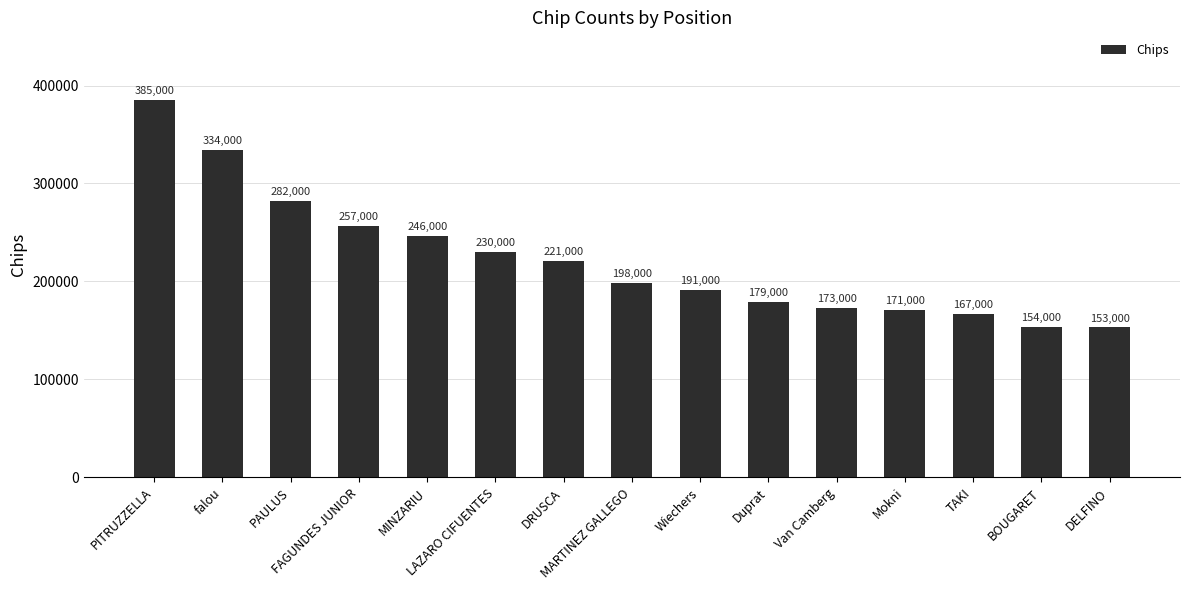

What position from the left is Van Camberg?

11